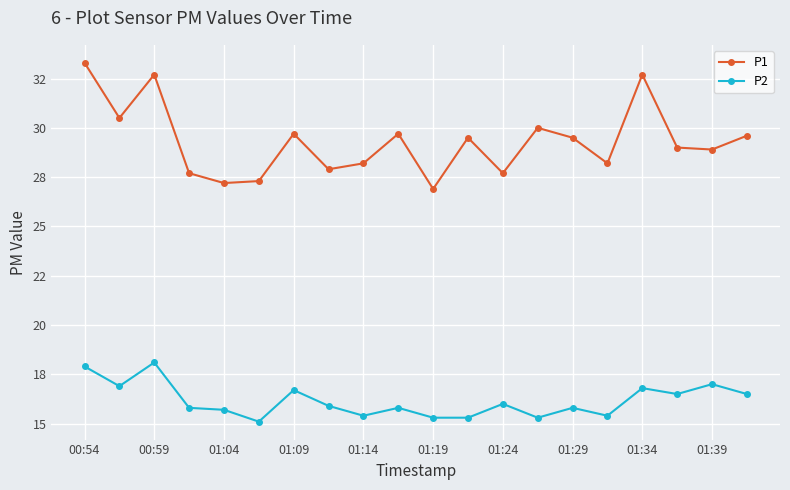

How many interior local peaks does the P2 series have?

7